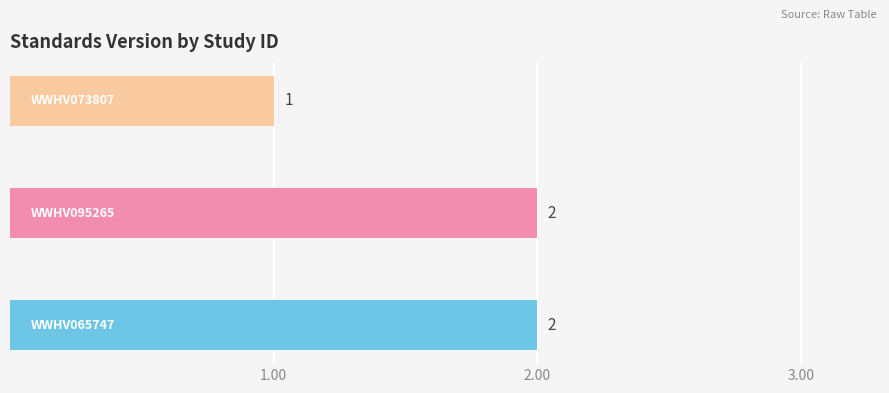

Reading bottom to top, what are all the values shown in this chart?

2	2	1